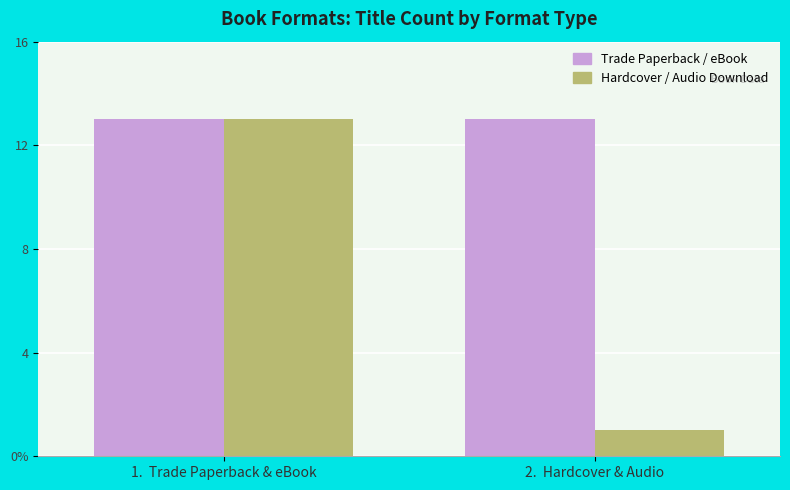

Rank the series at 2.  Hardcover & Audio from lowest to highest value.

Hardcover / Audio Download, Trade Paperback / eBook